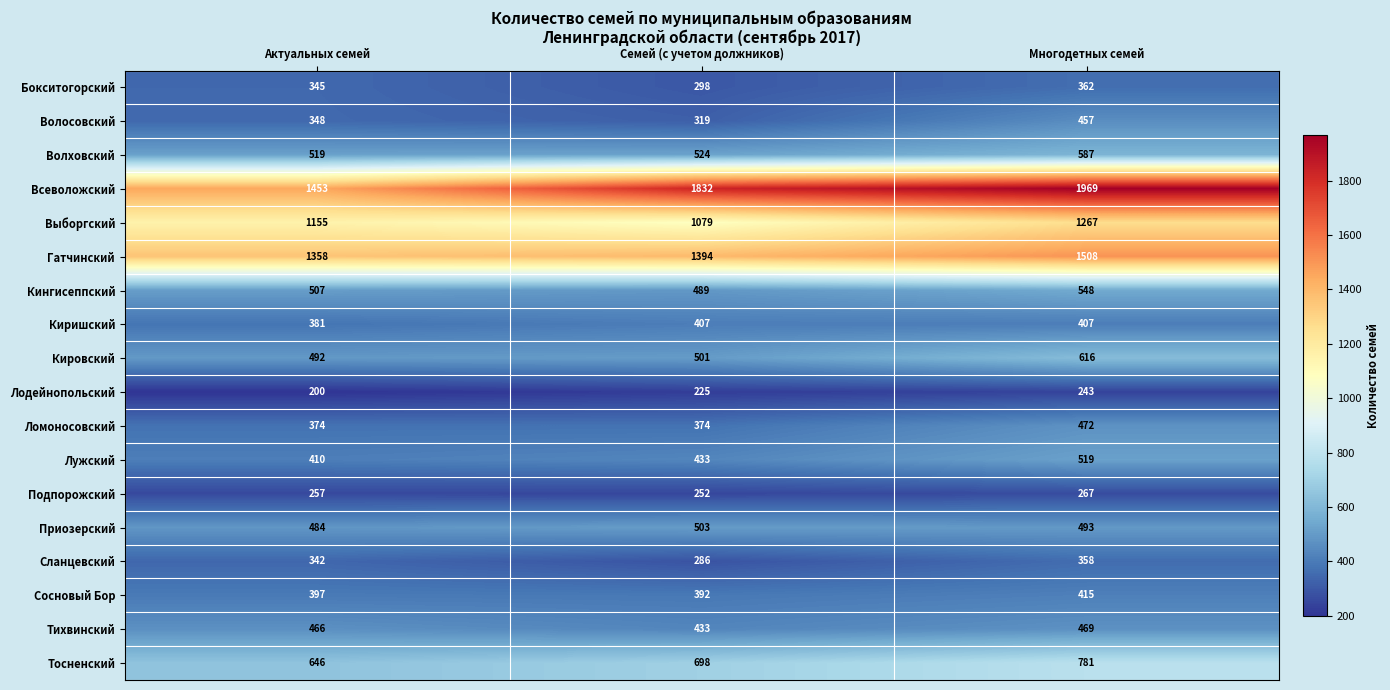

At which label does Тихвинский reach its minimum?

Семей (с учетом должников)